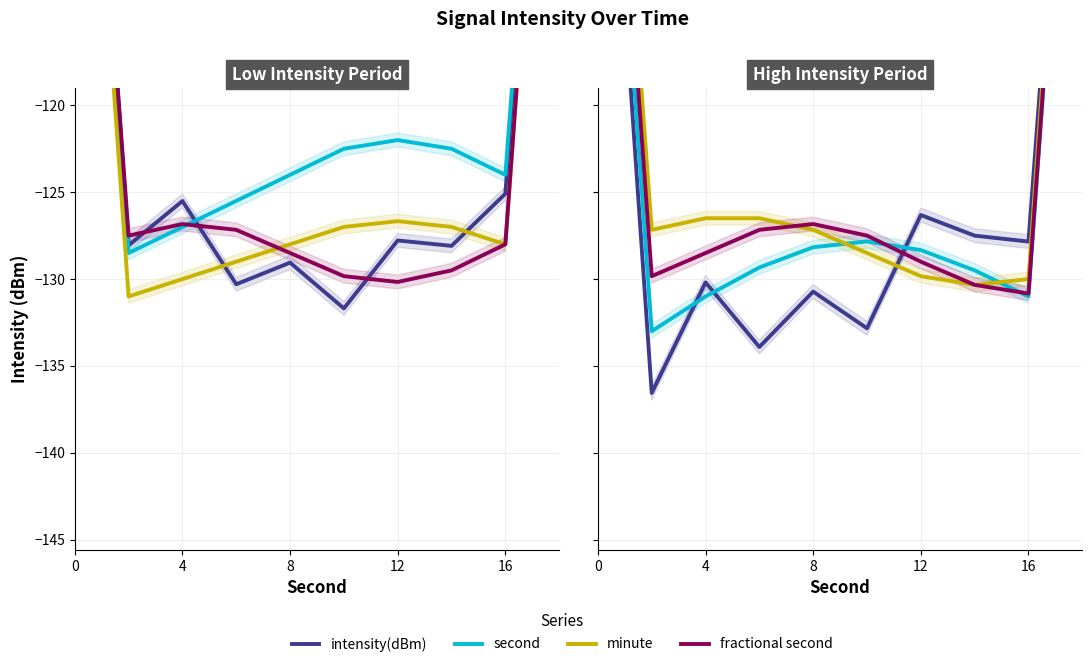

Does the chart display data point markers on the line(s)?

No